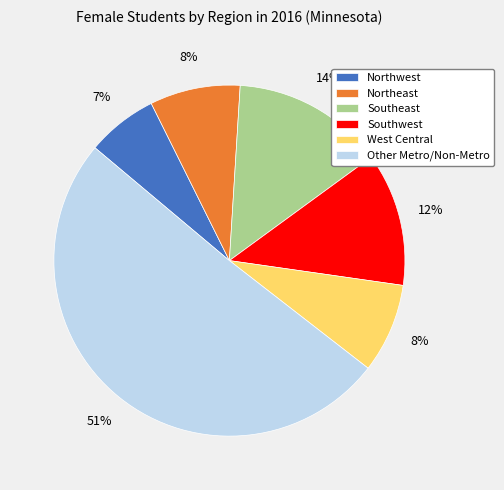

Which category has the biggest portion of the pie?

Other Metro/Non-Metro